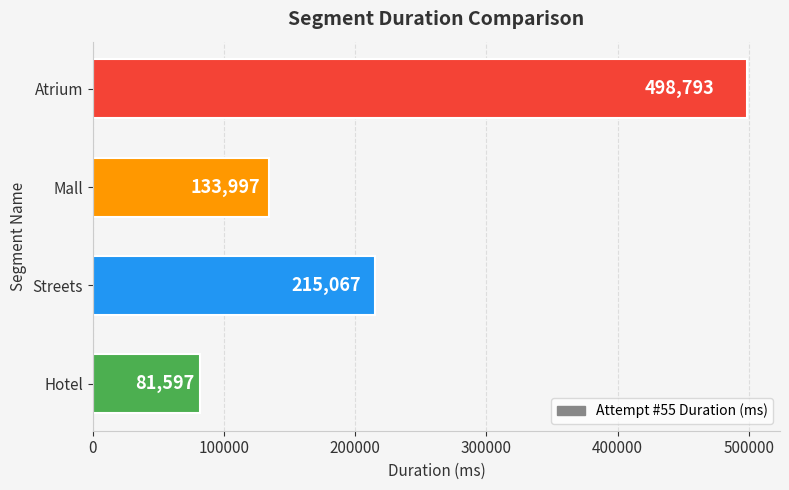

What is the difference between the maximum and minimum values?

417196